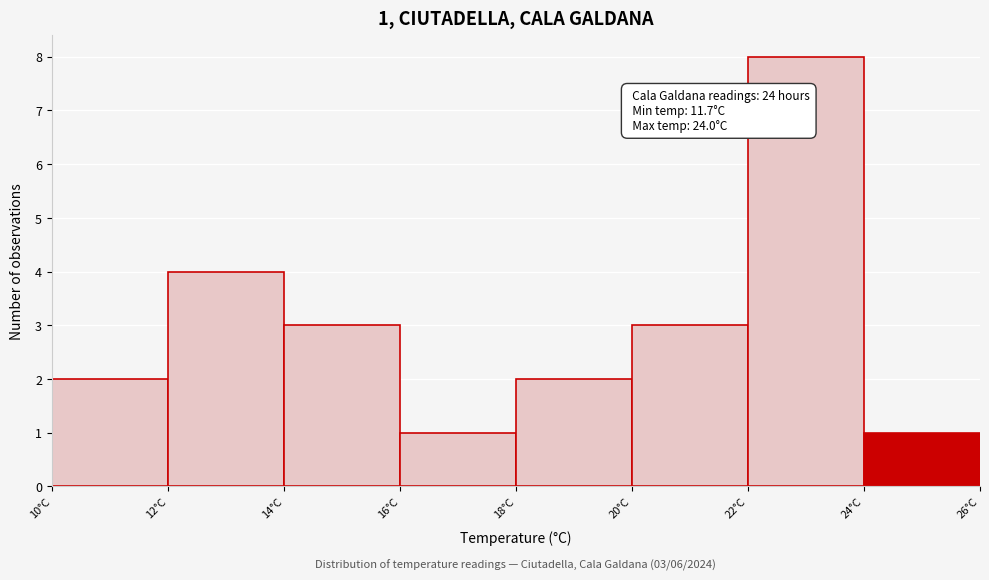

Which range on the x-axis has the tallest bar?

22 to 24